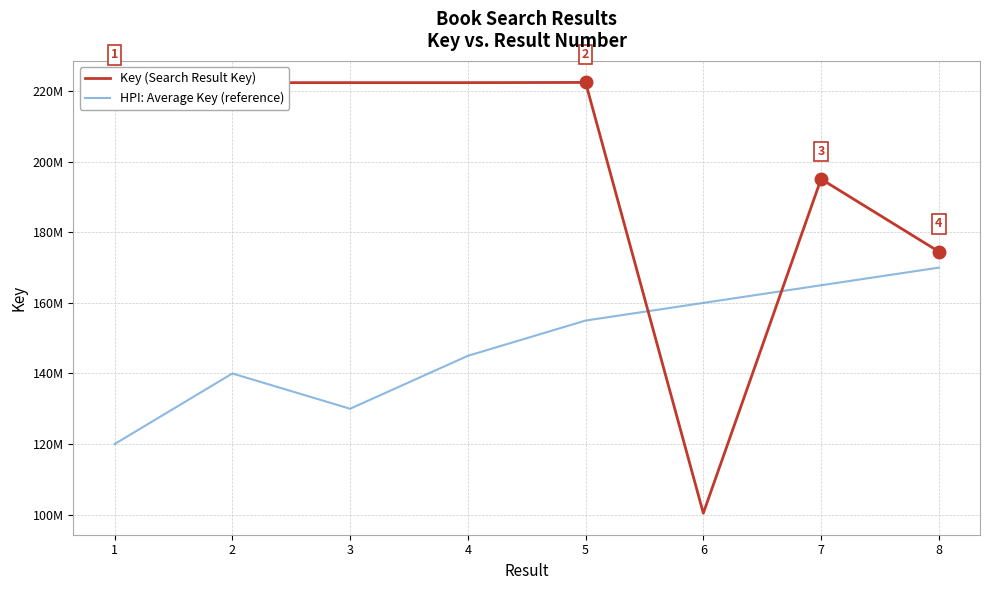

Does the chart display data point markers on the line(s)?

No